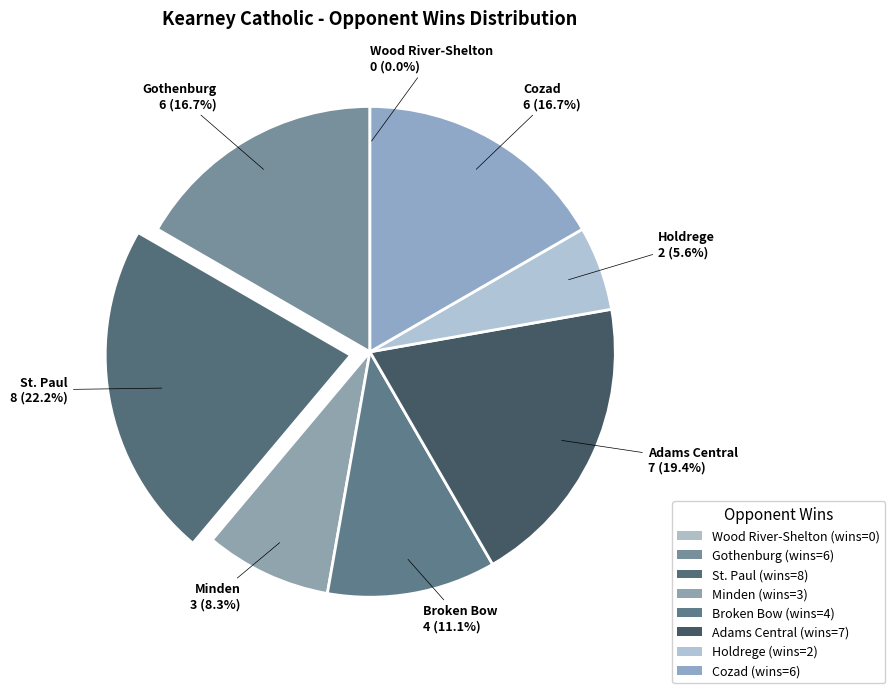

The Broken Bow slice represents 11% of the pie. True or false?

True